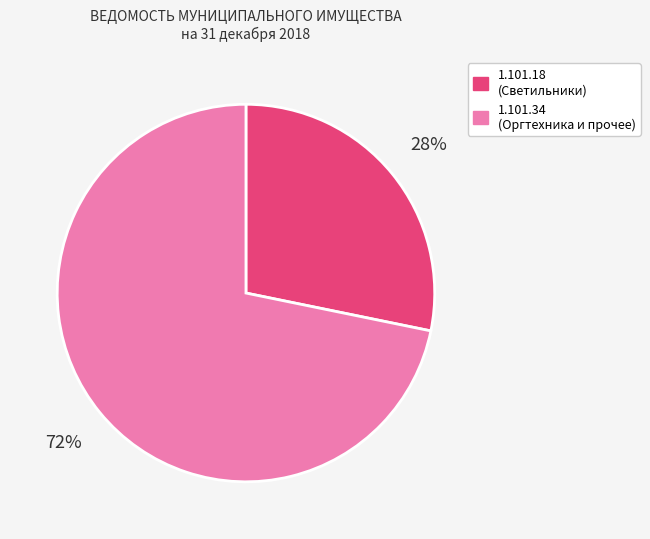

How many segments does this pie chart have?

2